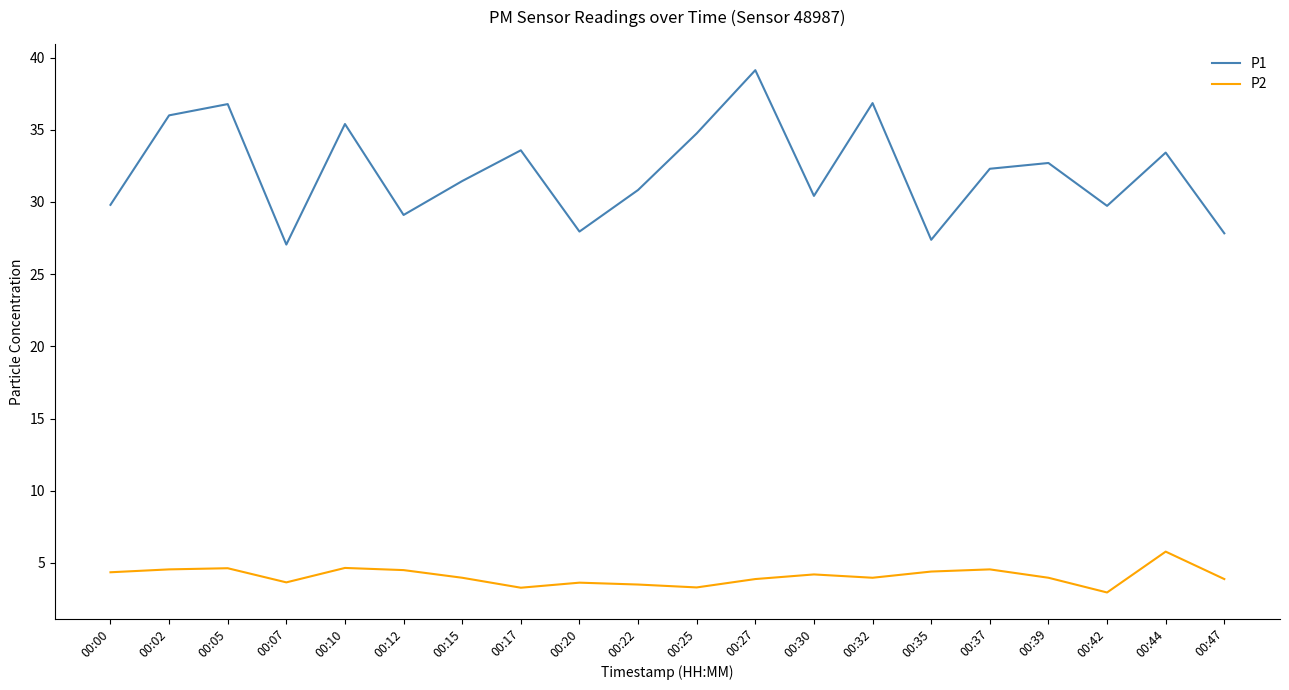

In P1, how many points are higher than both neighbors (excluding endpoints)?

7